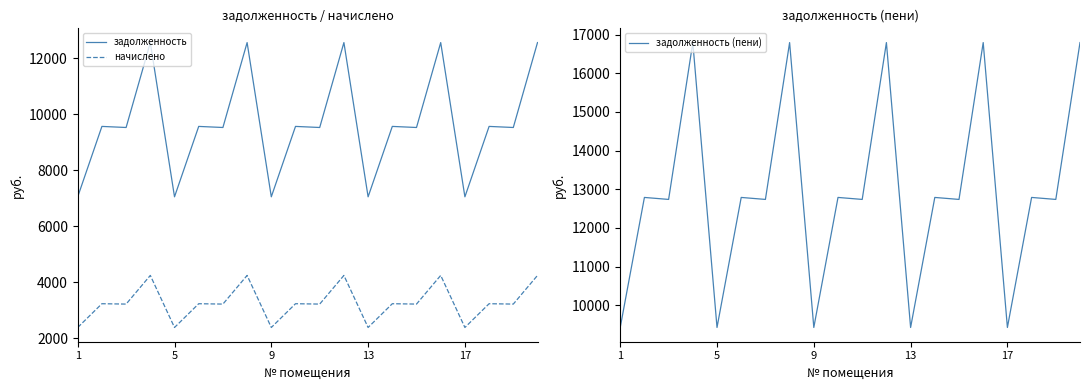

What is the difference between the задолженность (пени) values at 1 and 14?

3312.7